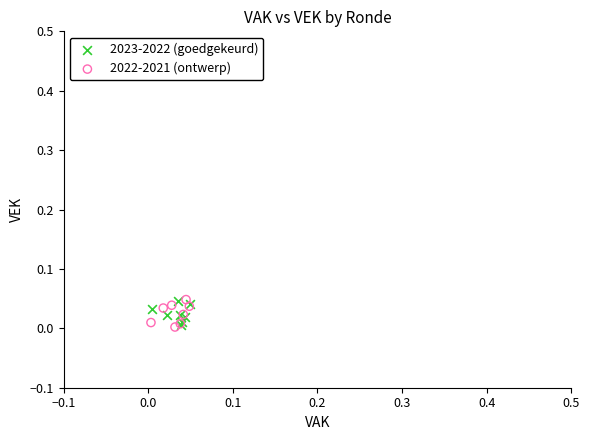

What are all the series names shown in the legend?

2023-2022 (goedgekeurd), 2022-2021 (ontwerp)